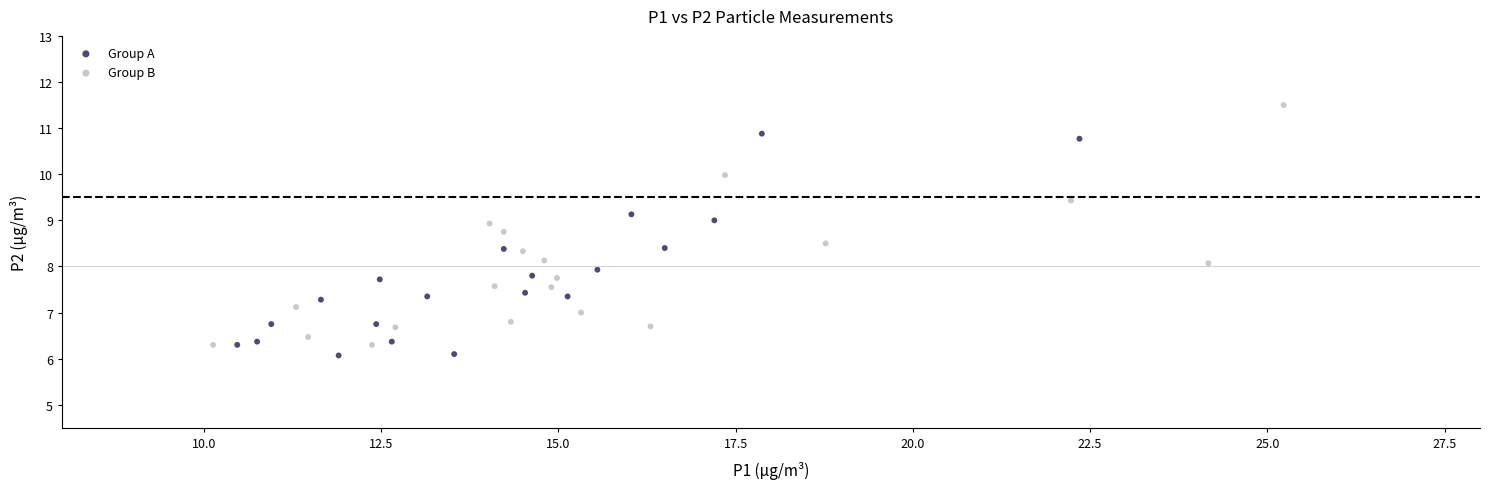

What are all the series names shown in the legend?

Group A, Group B